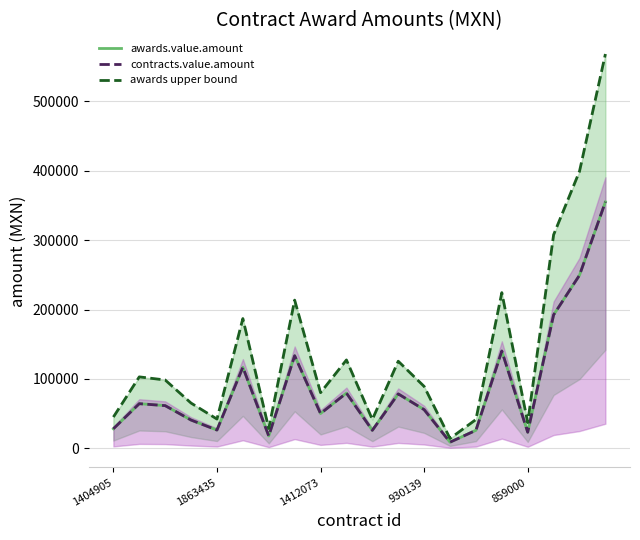

How many categories are shown in the chart?

20